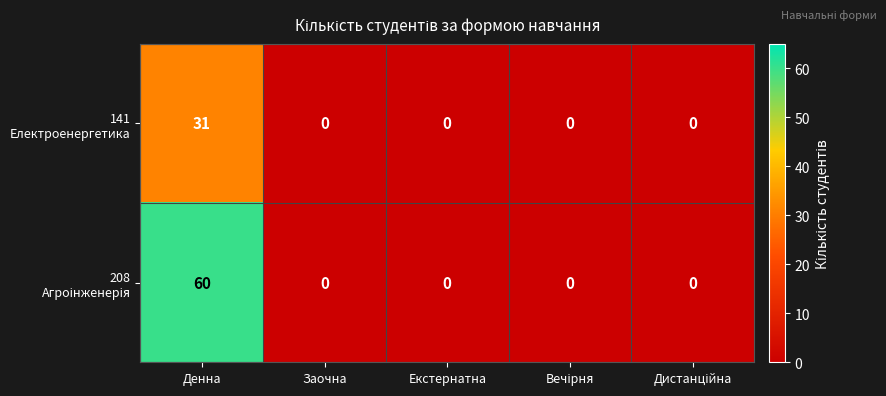

At which category is the sum across all series the highest?

Денна